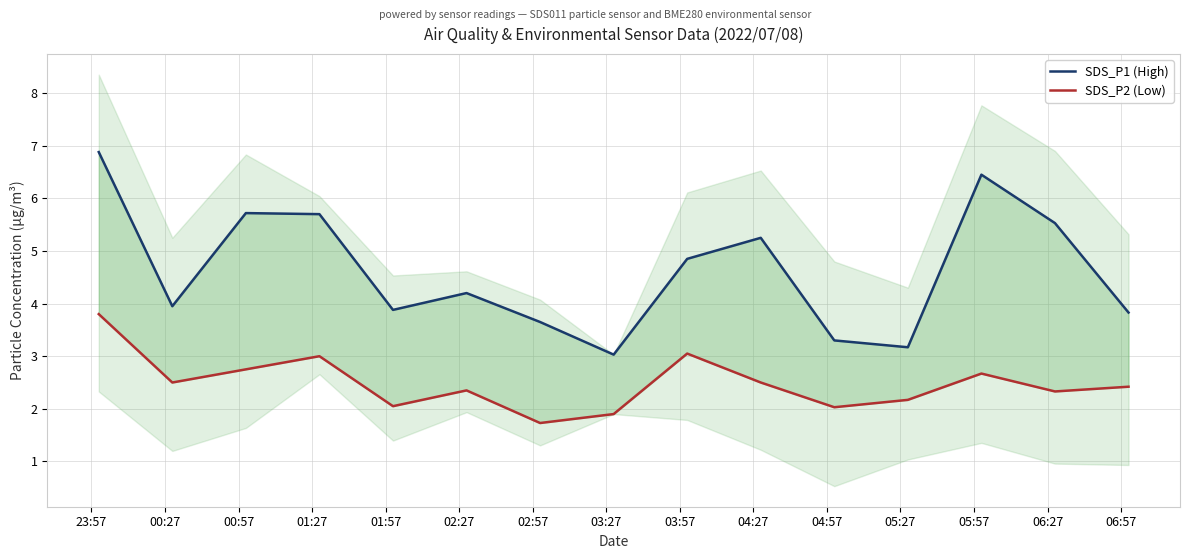

Reading left to right, extract all data points from this chart.

SDS_P1 (High): 6.9	4.0	5.7	5.7	3.9	4.2	3.6	3.0	4.8	5.2	3.3	3.2	6.5	5.5	3.8
SDS_P2 (Low): 3.8	2.5	2.8	3.0	2.0	2.4	1.7	1.9	3.0	2.5	2.0	2.2	2.7	2.3	2.4